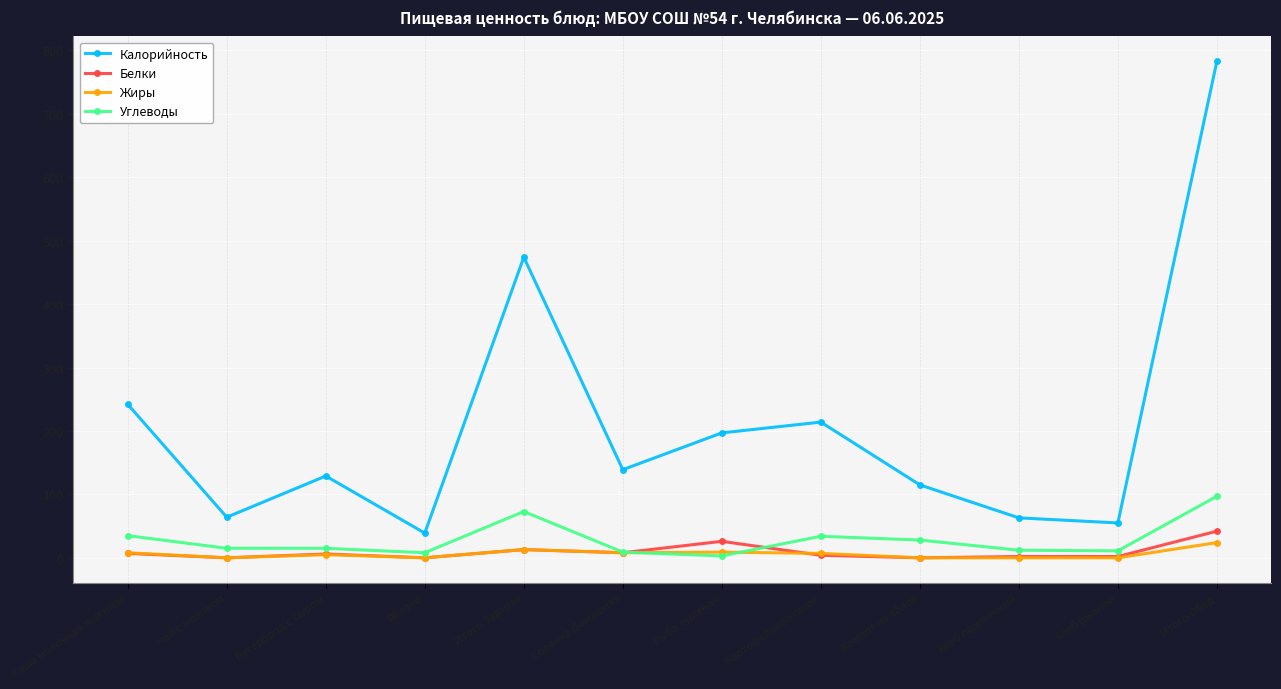

Which series has the largest total across all categories?

Калорийность